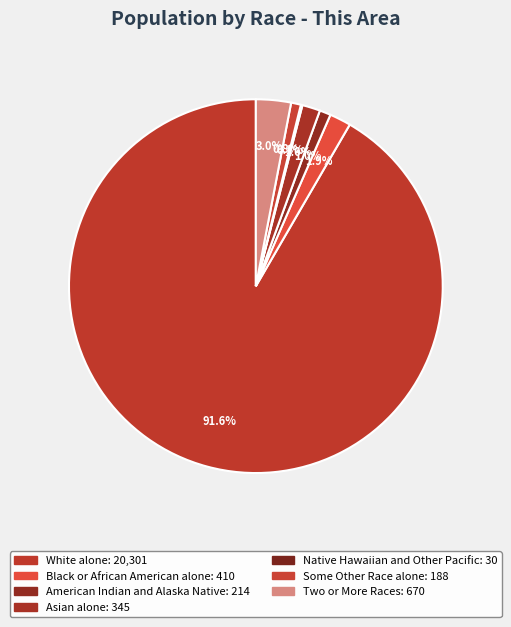

How many segments does this pie chart have?

7